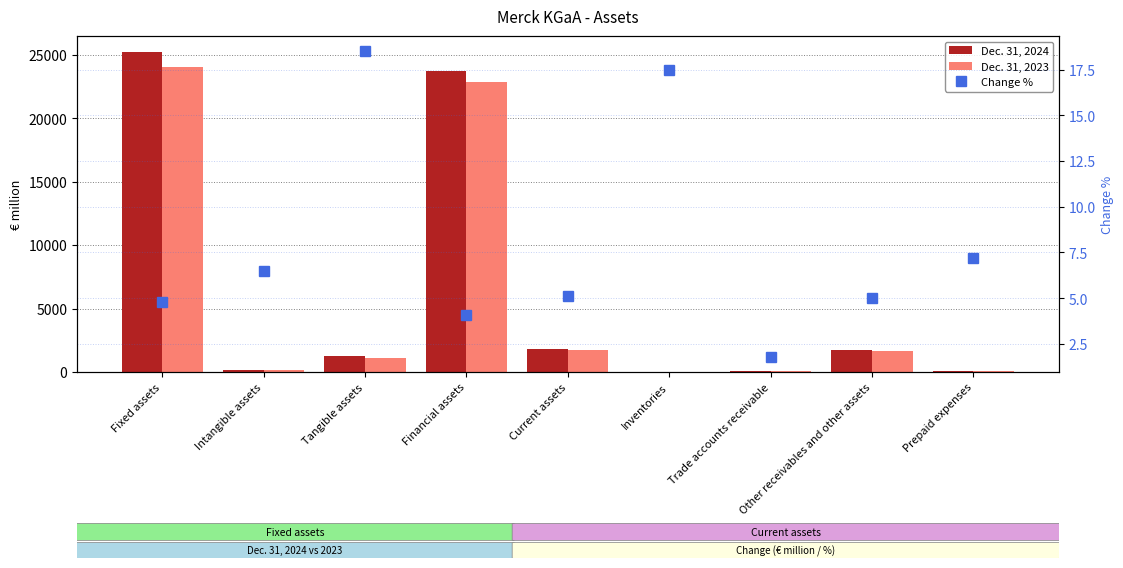

What are all the series names shown in the legend?

Dec. 31, 2024, Dec. 31, 2023, Change %